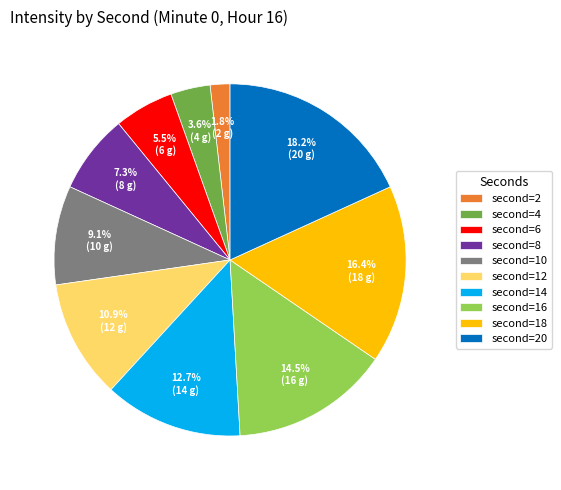

Count the number of slices in the pie.

10